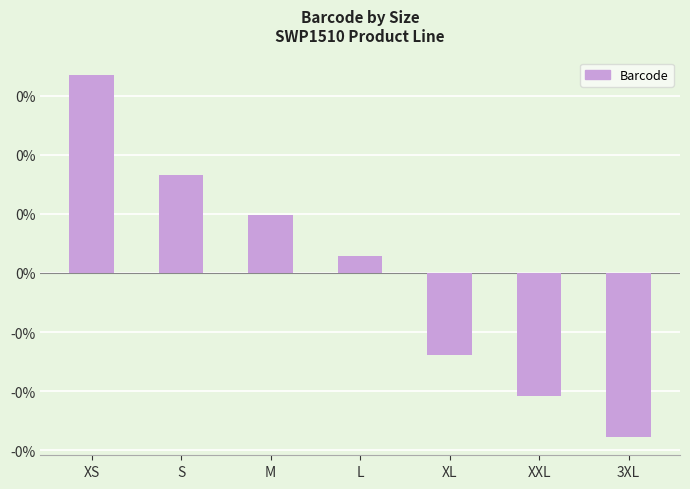

List the labels in order of value, largest first.

XS, S, M, L, XL, XXL, 3XL